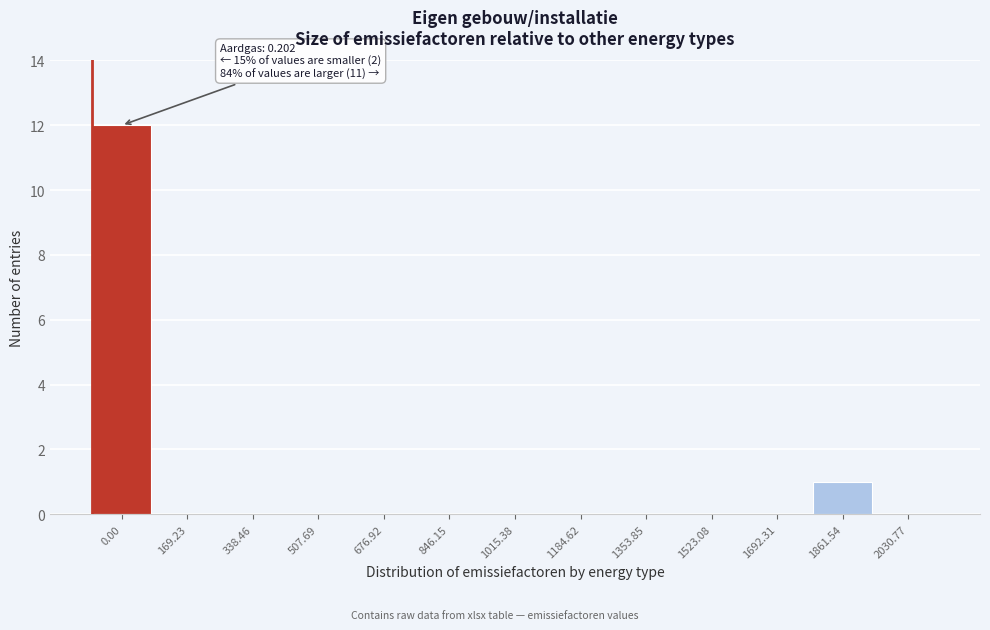

Reading right to left, what are all the values shown in this chart?

2030.77=0	1861.54=1	1692.31=0	1523.08=0	1353.85=0	1184.62=0	1015.38=0	846.15=0	676.92=0	507.69=0	338.46=0	169.23=0	0.00=12